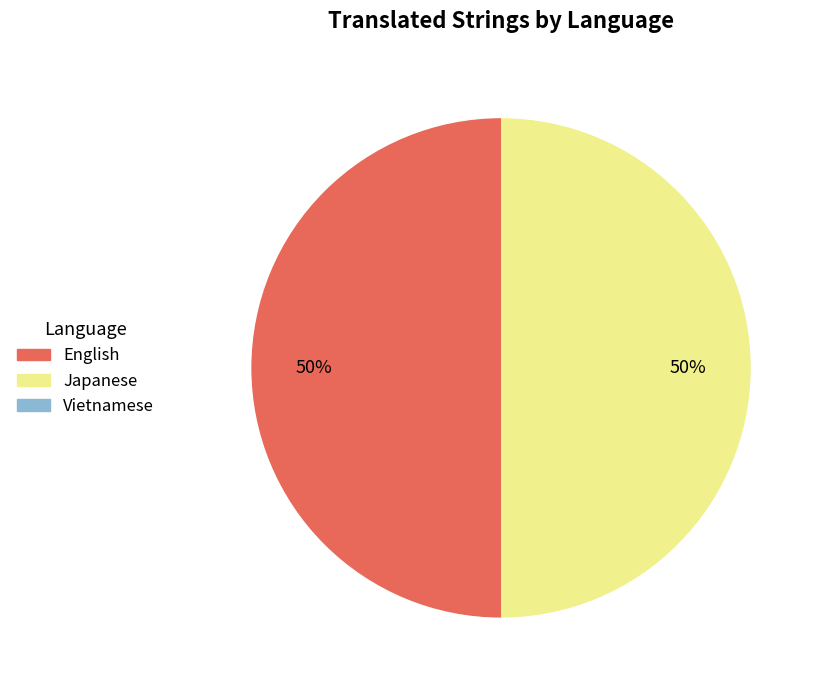

To the nearest percent, what portion does English represent?

50%